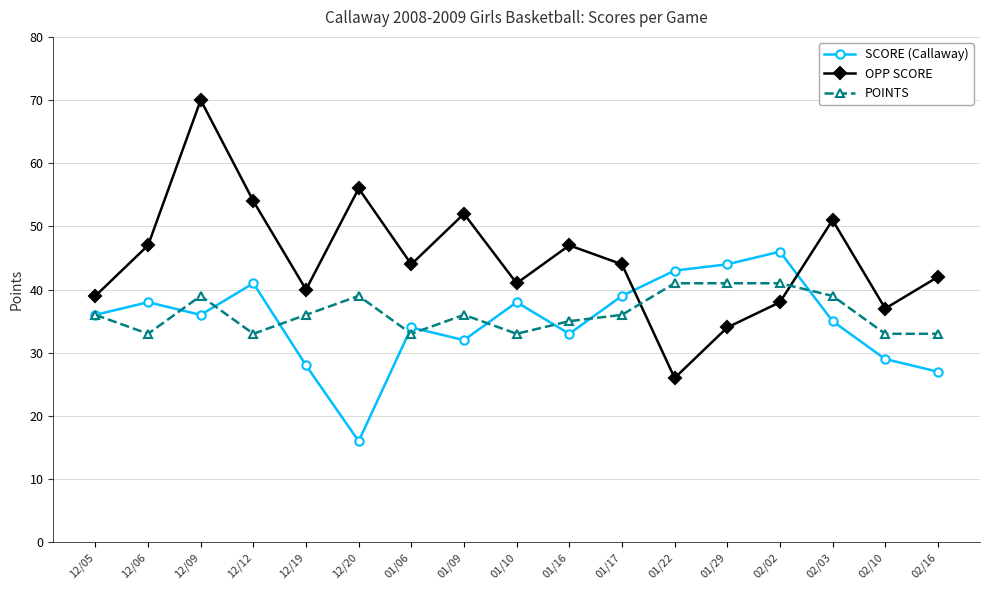

How many data points in SCORE (Callaway) are less than 36?

8